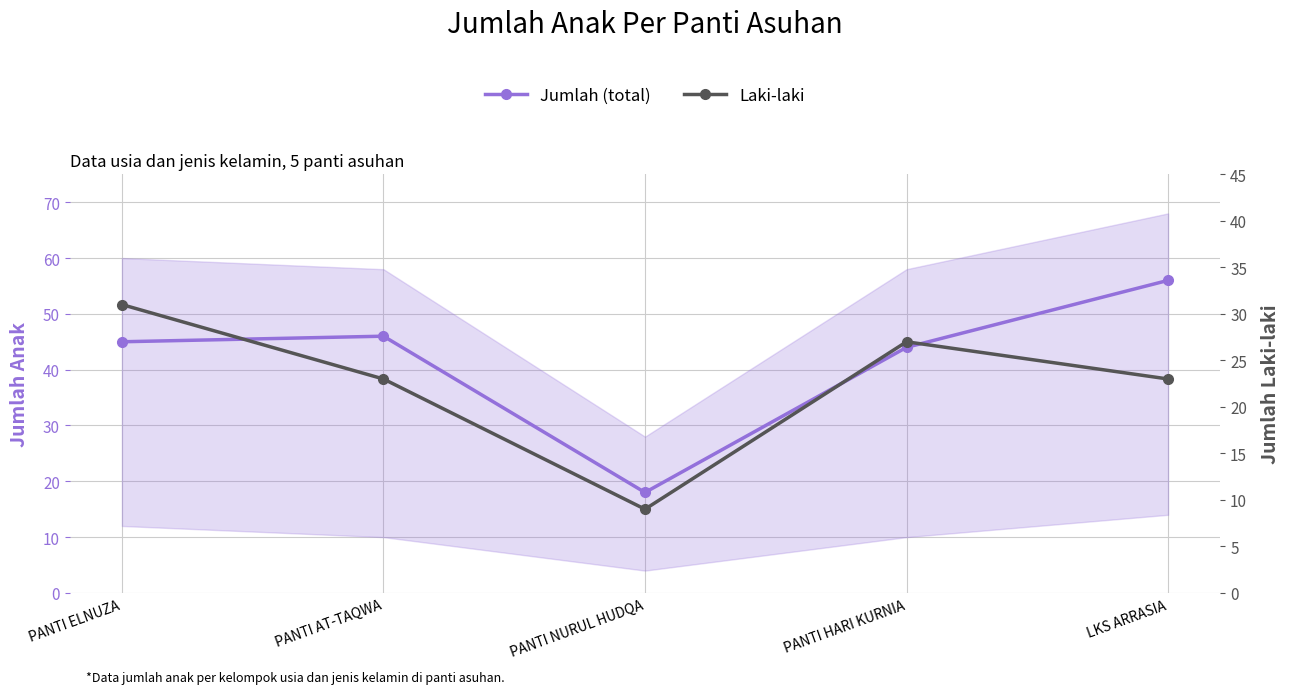

At which label does Jumlah (total) reach its minimum?

PANTI NURUL HUDQA